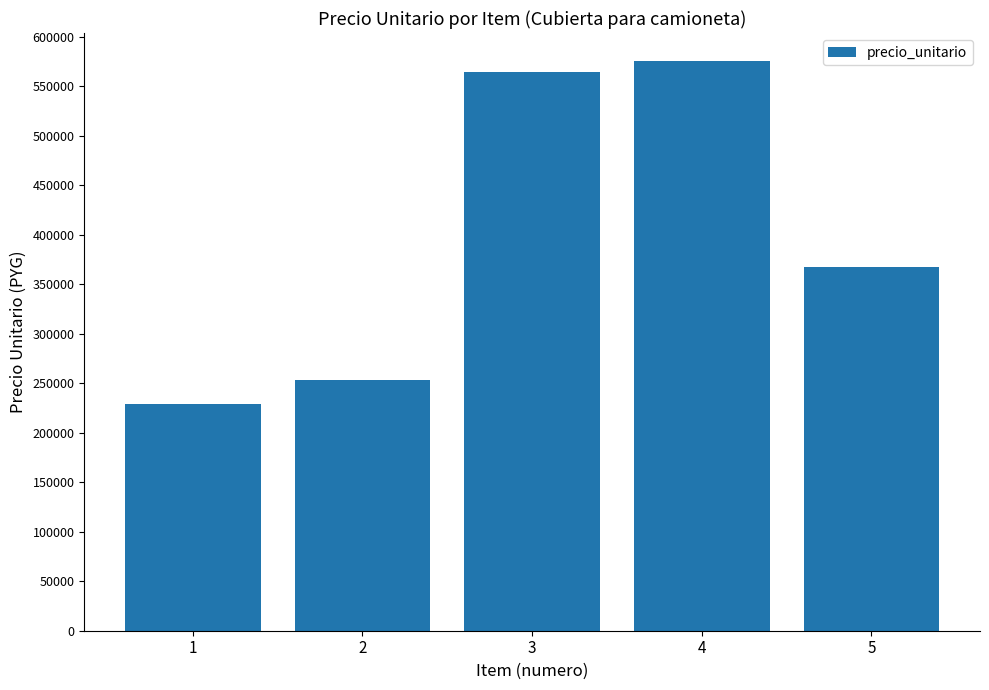

Between 5 and 3, which is larger?

3